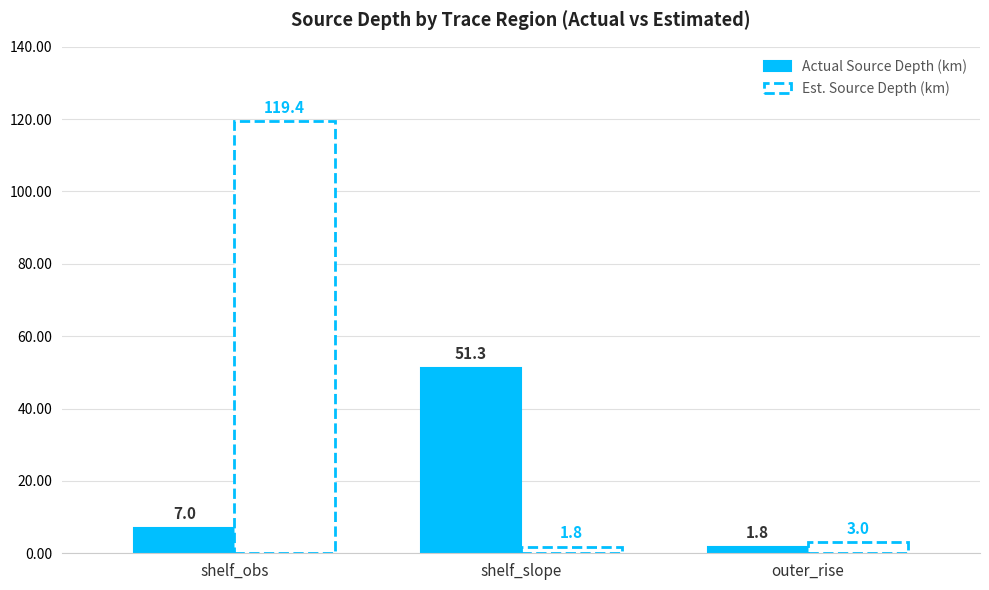

Rank the series at shelf_obs from highest to lowest value.

Est. Source Depth (km), Actual Source Depth (km)